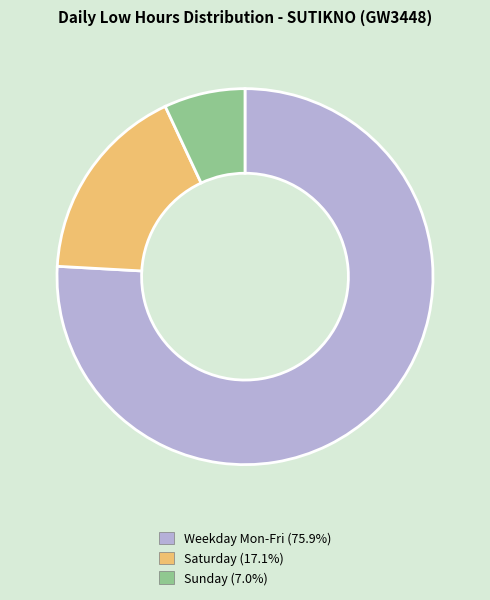

Is there a majority slice in this chart?

Yes